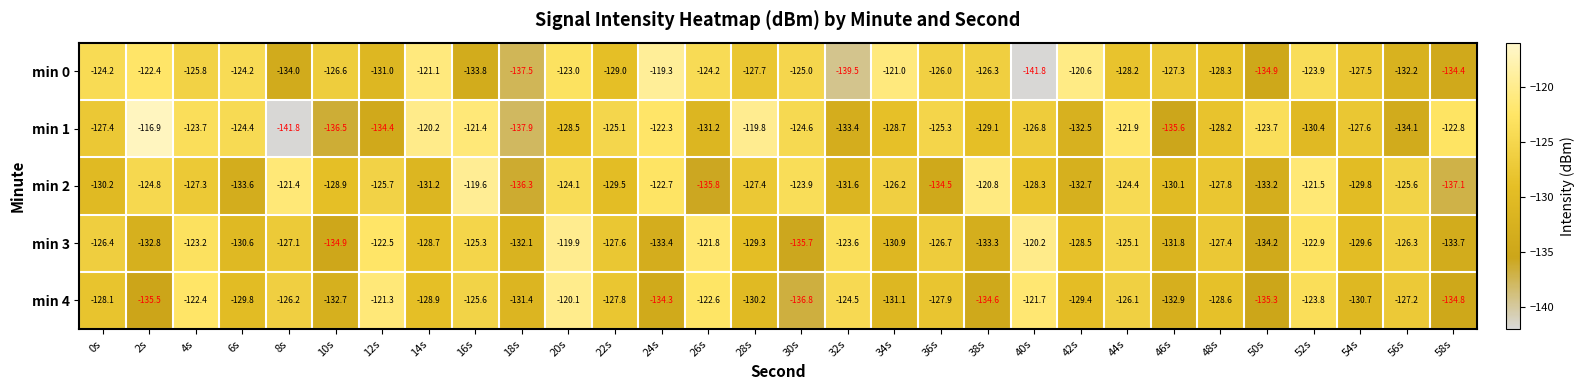

At which category is the sum across all series the highest?

20s